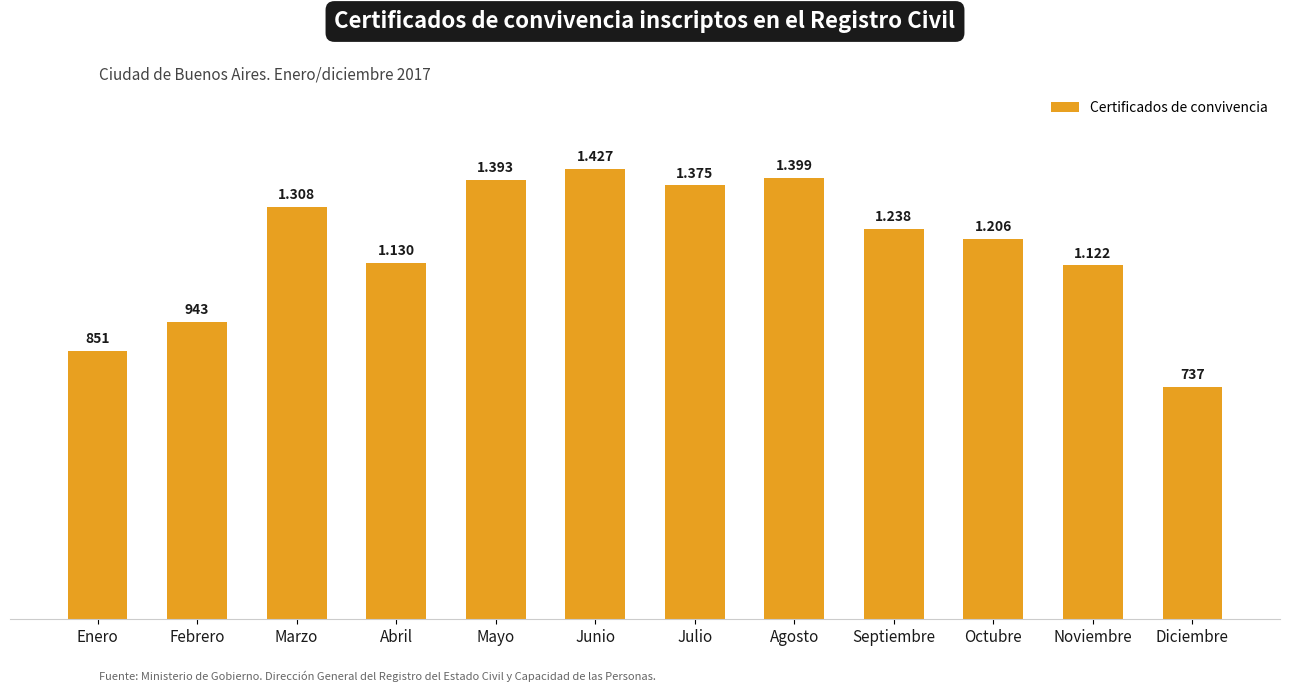

Rank the categories by value from lowest to highest.

Diciembre, Enero, Febrero, Noviembre, Abril, Octubre, Septiembre, Marzo, Julio, Mayo, Agosto, Junio